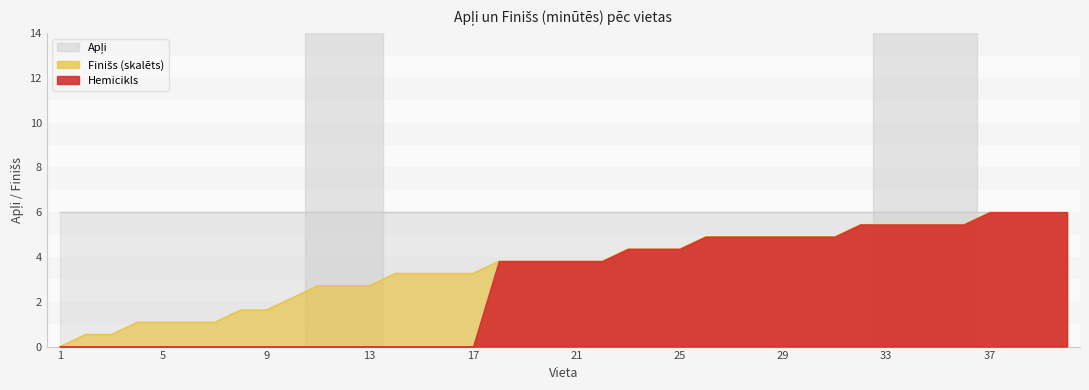

Reading left to right, what are all the values shown in this chart?

1=0.0	2=0.5	3=0.5	4=1.1	5=1.1	6=1.1	7=1.1	8=1.6	9=1.6	10=2.2	11=2.7	12=2.7	13=2.7	14=3.3	15=3.3	16=3.3	17=3.3	18=3.8	19=3.8	20=3.8	21=3.8	22=3.8	23=4.4	24=4.4	25=4.4	26=4.9	27=4.9	28=4.9	29=4.9	30=4.9	31=4.9	32=5.5	33=5.5	34=5.5	35=5.5	36=5.5	37=6.0	38=6.0	39=6.0	40=6.0